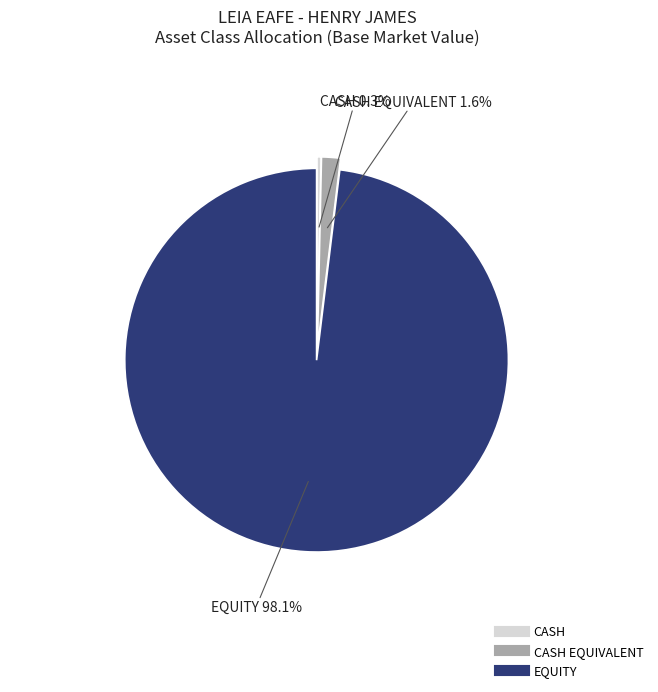

To the nearest percent, what is the difference between the largest and smallest slice percentages?

98%